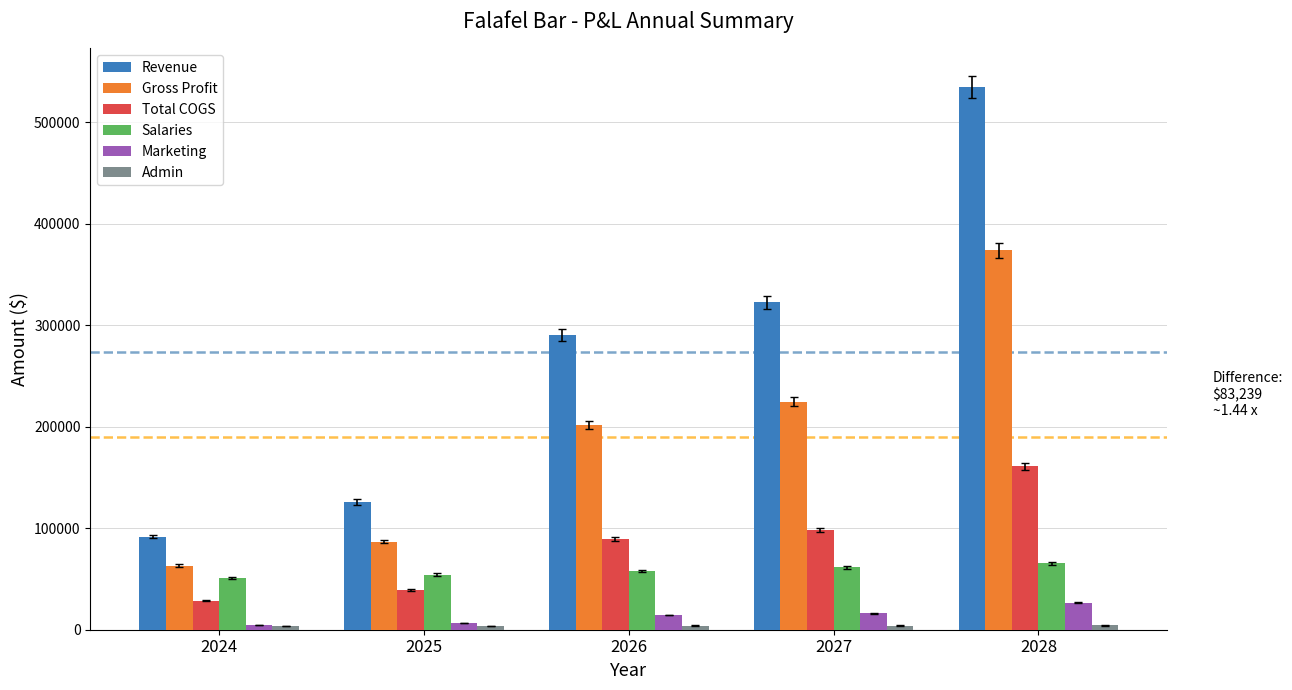

The value of Total COGS at 2028 is 76160.5. True or false?

False